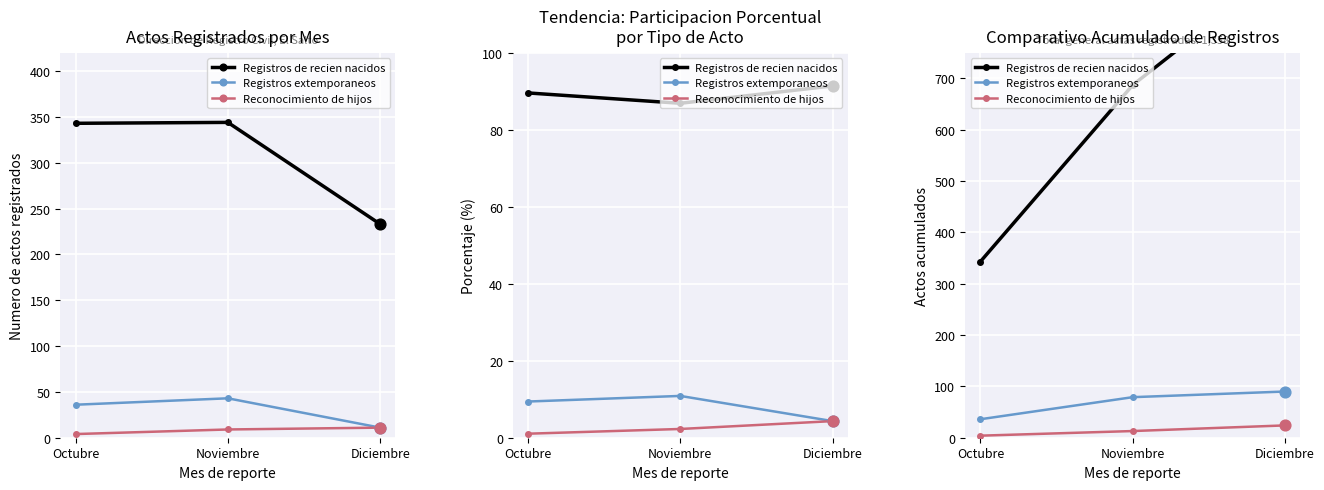

What are all the series names shown in the legend?

Registros de recien nacidos, Registros extemporaneos, Reconocimiento de hijos